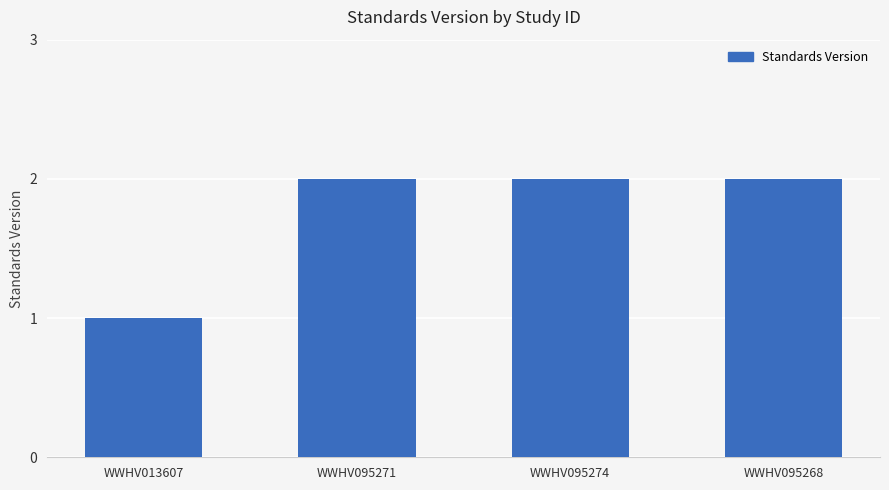

At which label is the value closest to 1?

WWHV013607